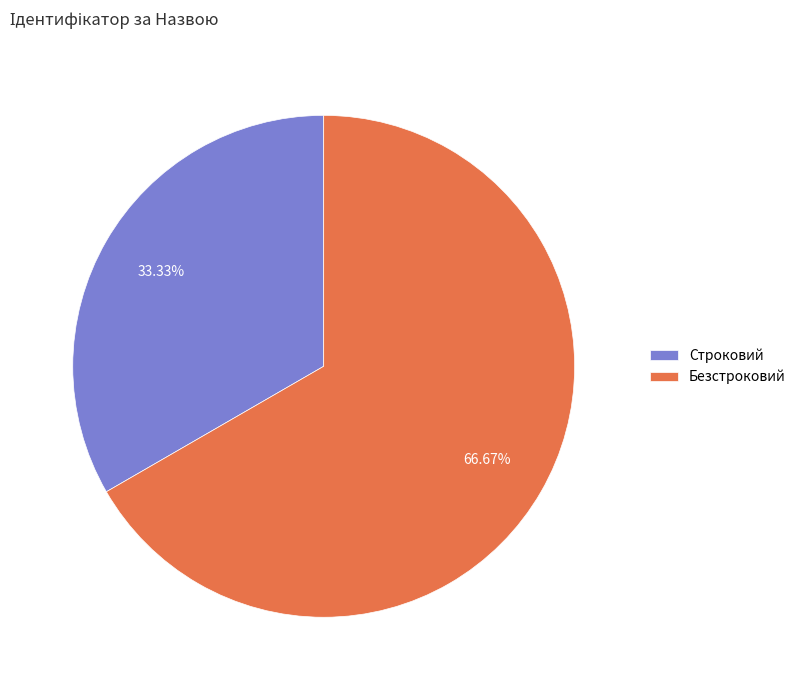

Between Безстроковий and Строковий, which is larger?

Безстроковий